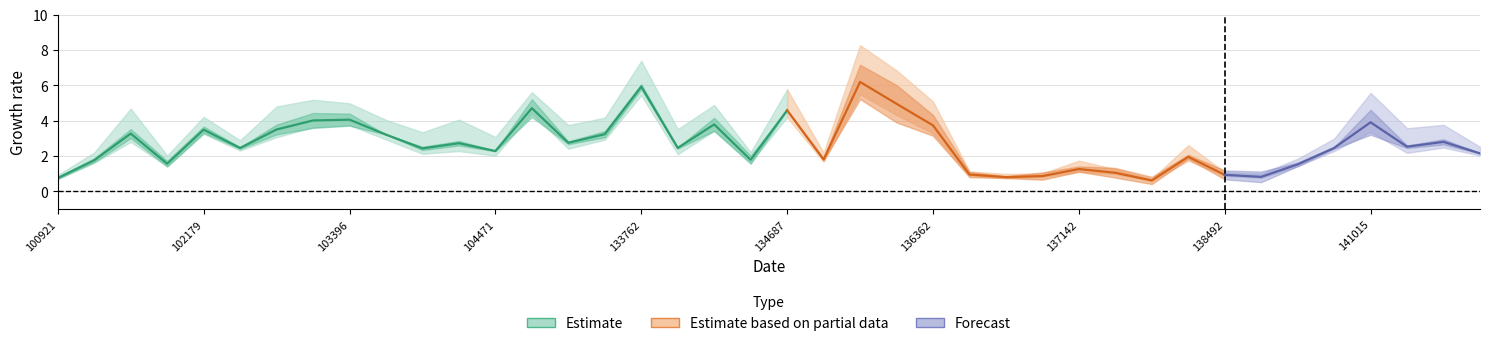

What position from the left is 29?

30